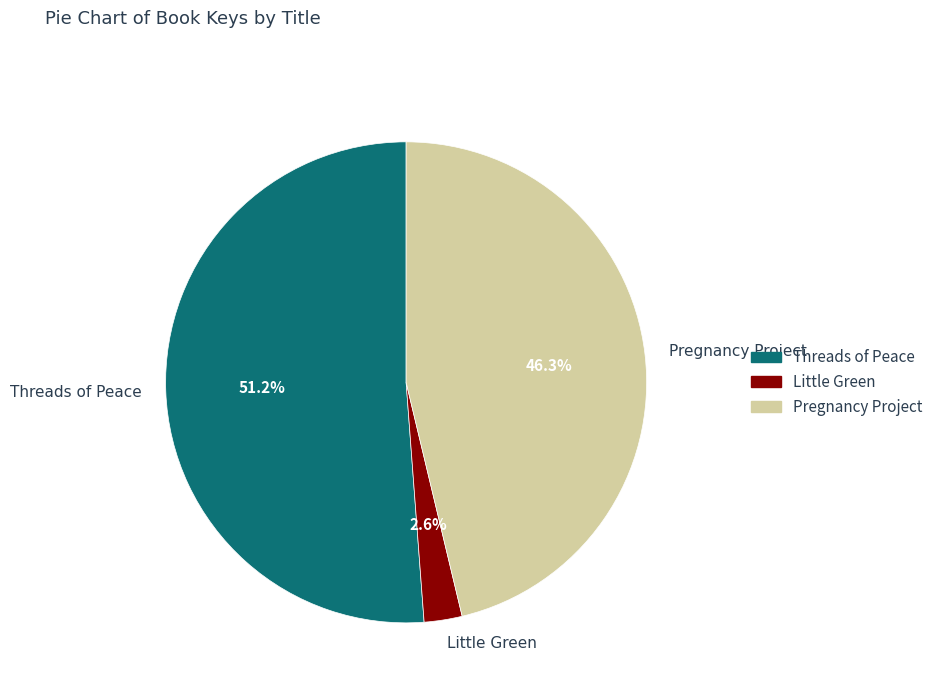

To the nearest percent, what is the combined percentage of Little Green and Pregnancy Project?

49%